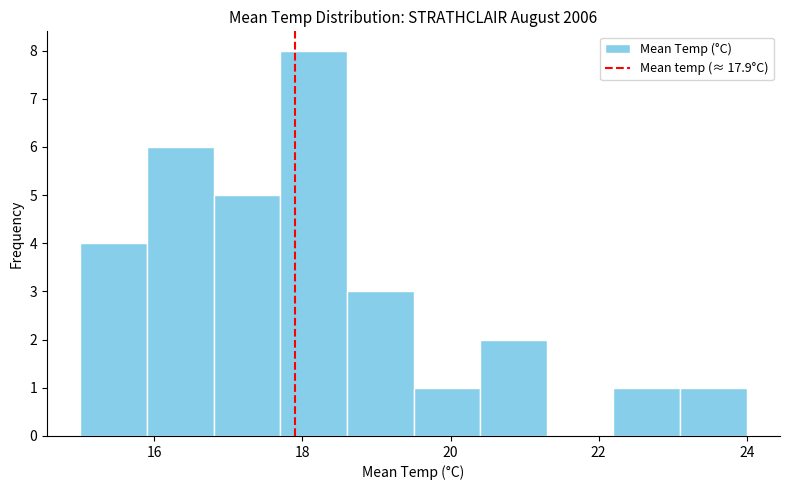

Reading left to right, list every bar in this chart as the range it spans on the x-axis followed by its height. Neither the bar edges nor the heights are printed on the chart, so give them approximately, as read against the axes.

15.0 to 15.9: 4
15.9 to 16.8: 6
16.8 to 17.7: 5
17.7 to 18.6: 8
18.6 to 19.5: 3
19.5 to 20.4: 1
20.4 to 21.3: 2
21.3 to 22.2: 0
22.2 to 23.1: 1
23.1 to 24.0: 1